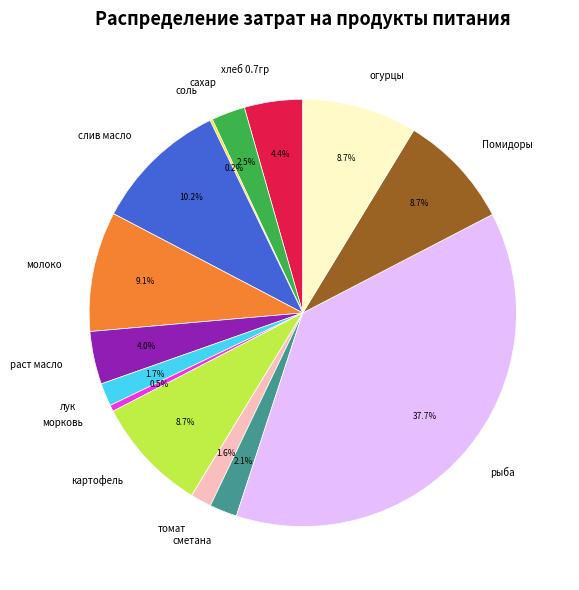

Which has a higher value, огурцы or лук?

огурцы